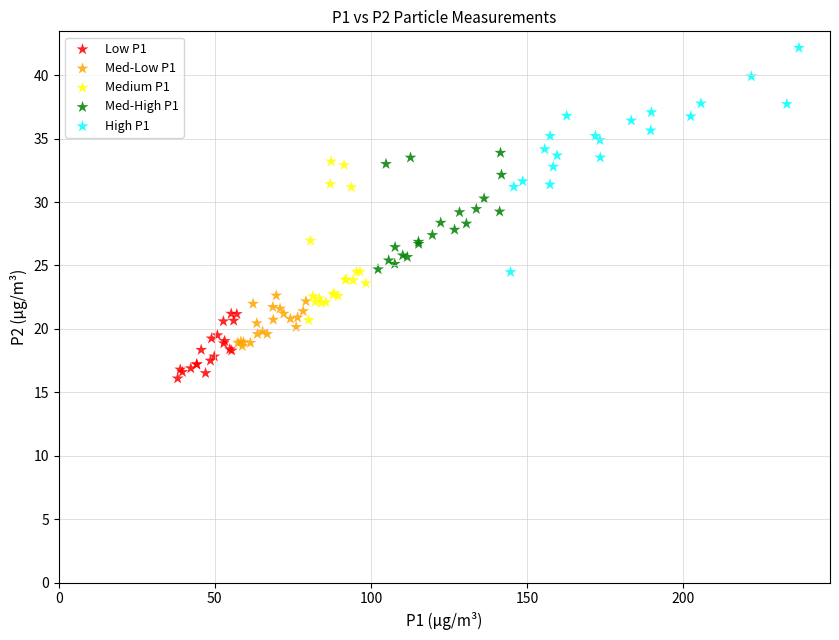

Which series reaches the maximum Y coordinate?

High P1